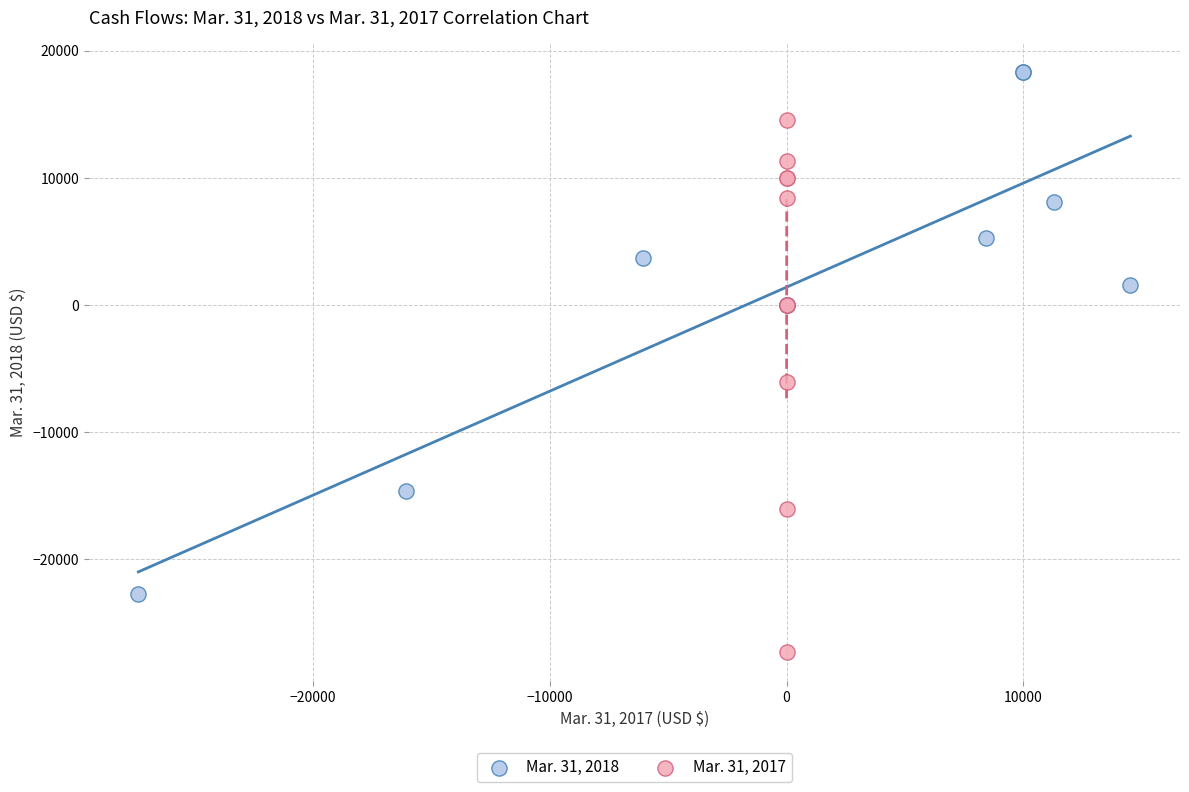

Which series has the widest spread of Y values?

Mar. 31, 2017